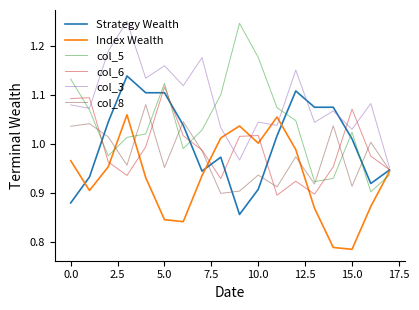

Which series has the largest range (max minus min)?

col_5